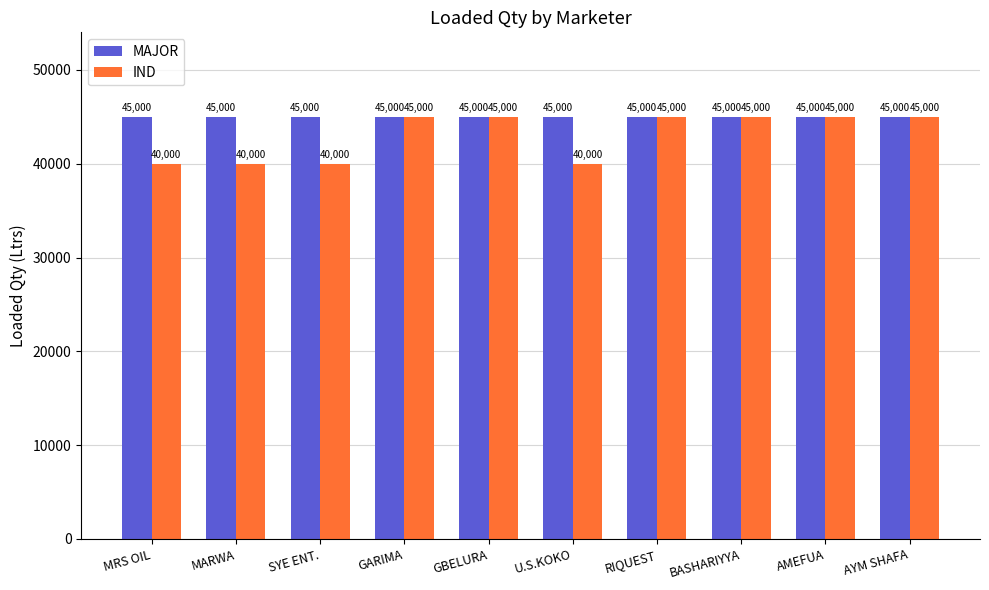

Rank the series at MRS OIL from highest to lowest value.

MAJOR, IND